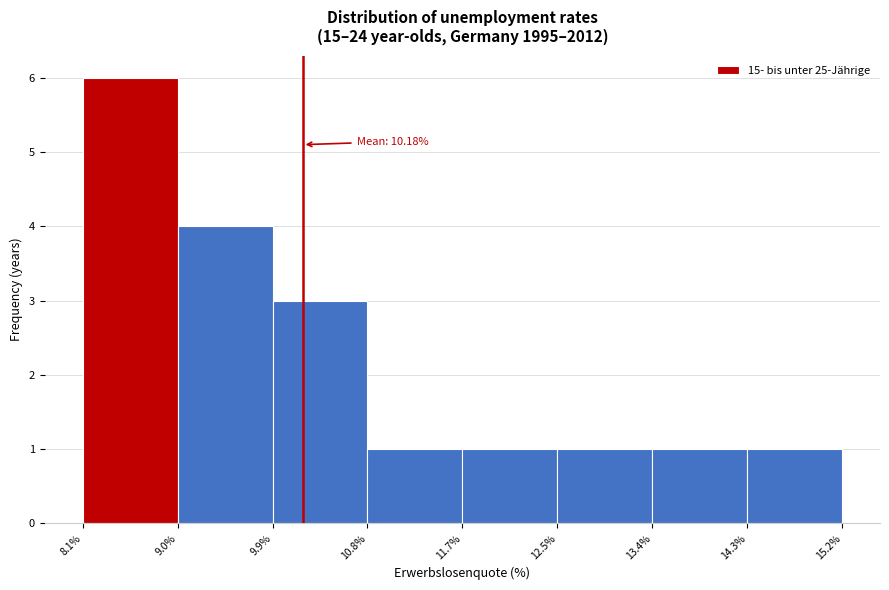

Which range on the x-axis has the tallest bar?

8.1% to 9.0%